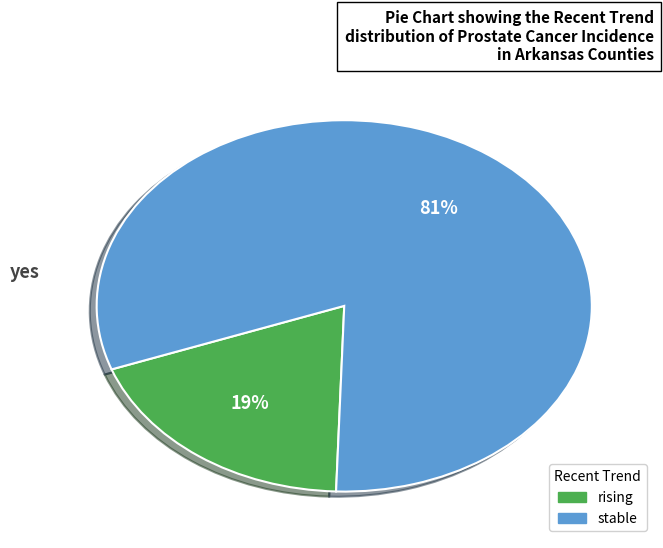

Which slice represents more than half of the pie?

stable